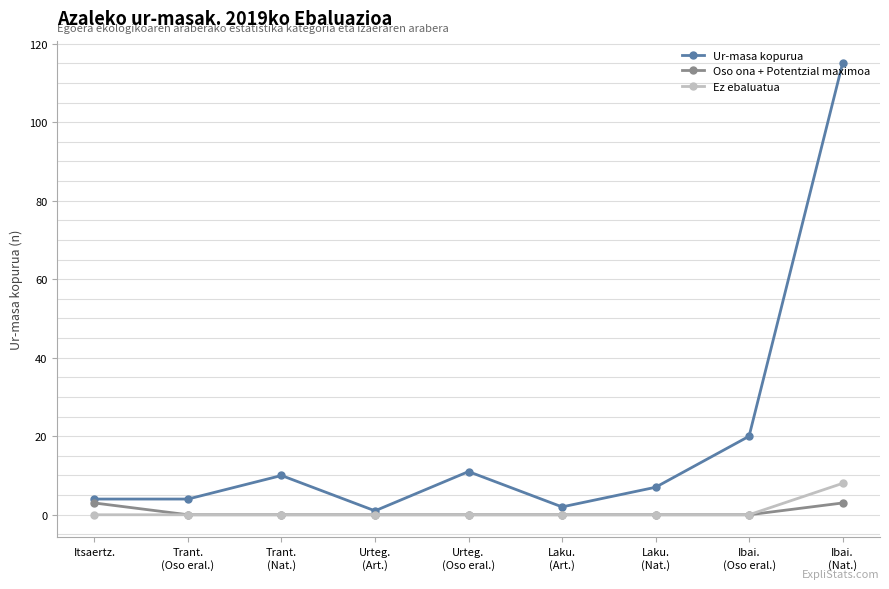

The value of Ur-masa kopurua at Laku.
(Nat.) is 7. True or false?

True